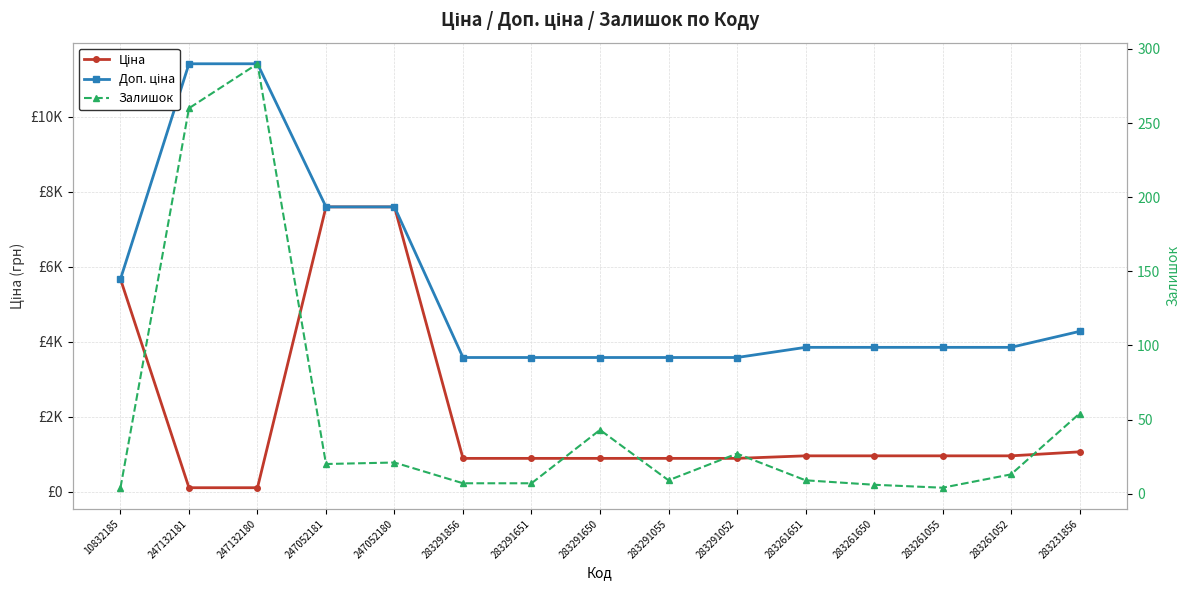

Which series has the widest spread of values?

Доп. ціна